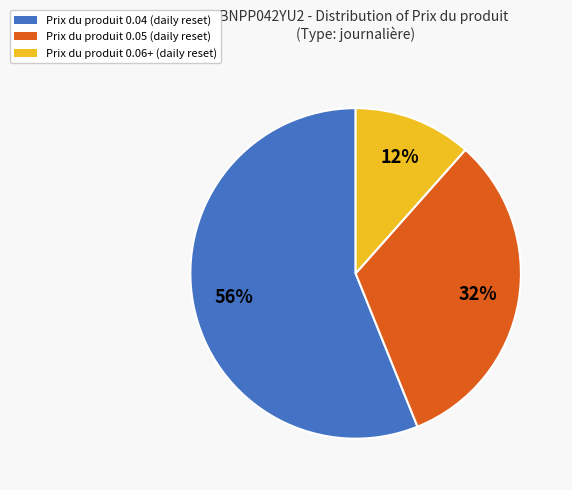

Is there a majority slice in this chart?

Yes